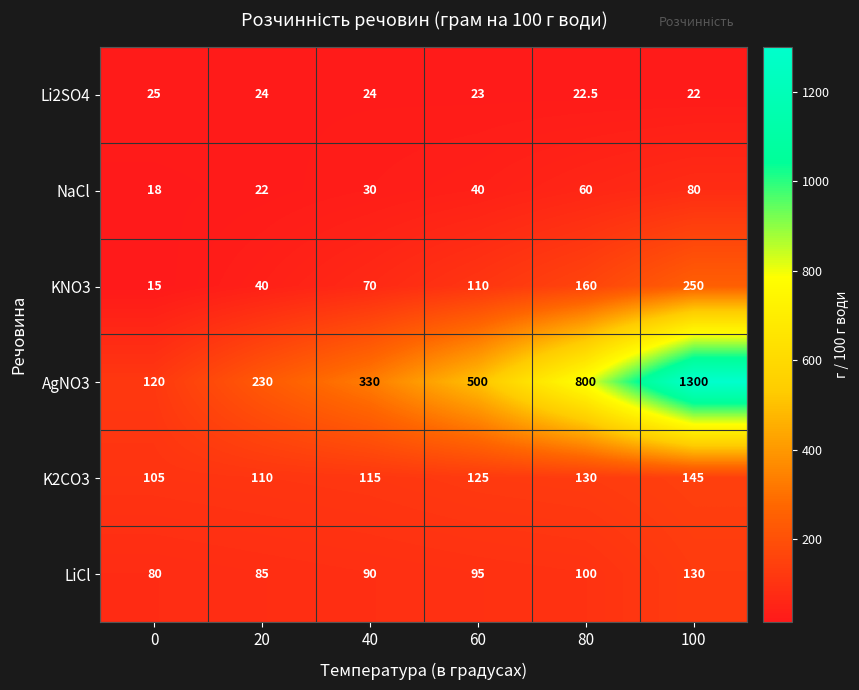

What is the difference between the K2CO3 values at 20 and 60?

15.0